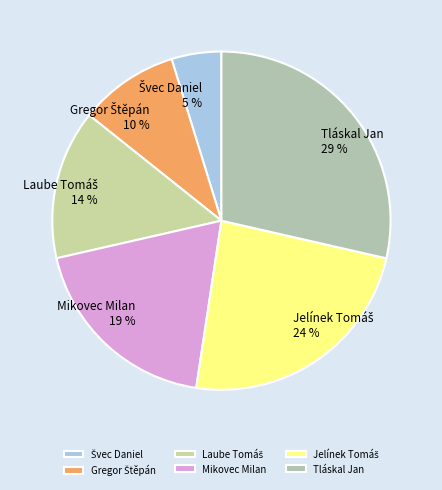

What is the largest slice in the pie chart?

Tláskal Jan